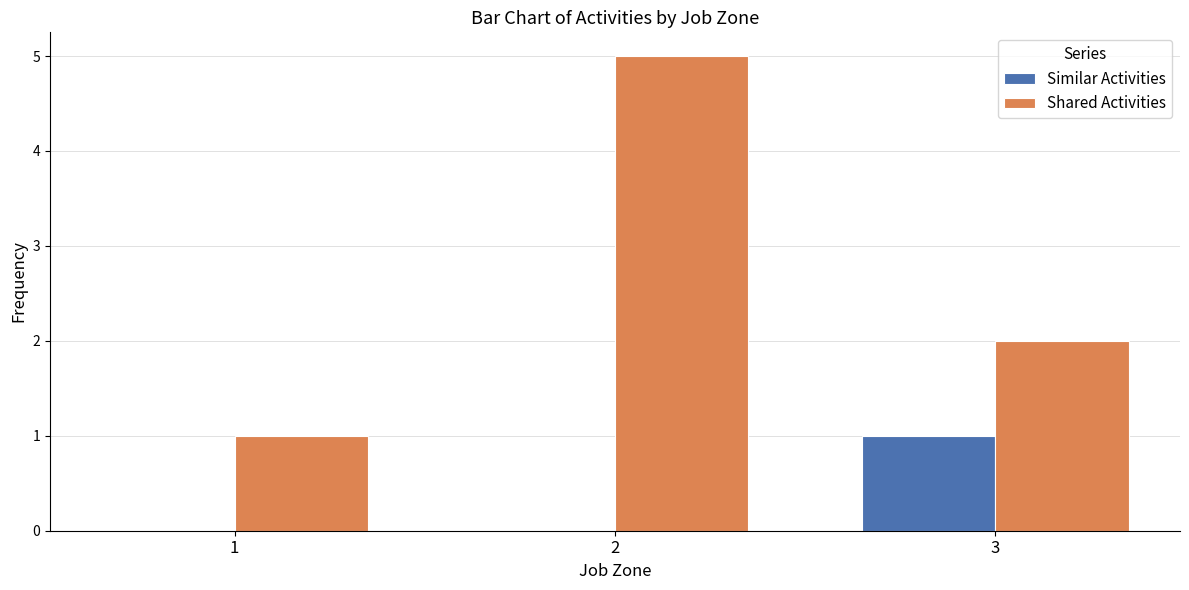

How many groups of bars are there?

3